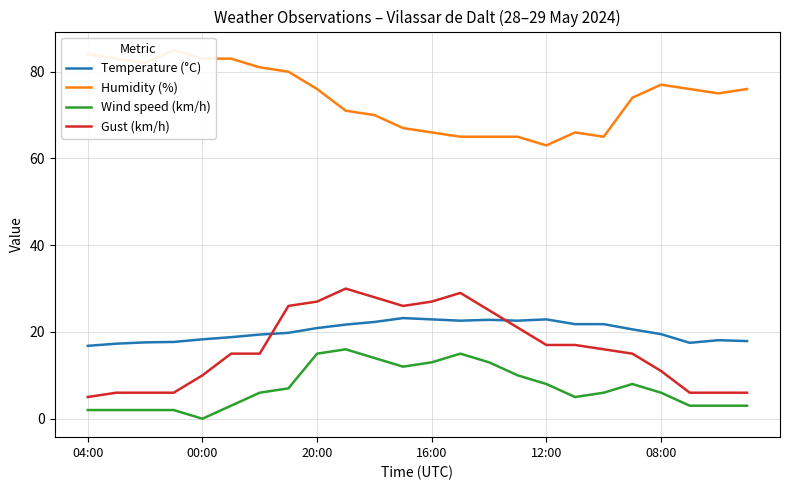

True or false: Wind speed (km/h) and Gust (km/h) intersect in this chart.

False